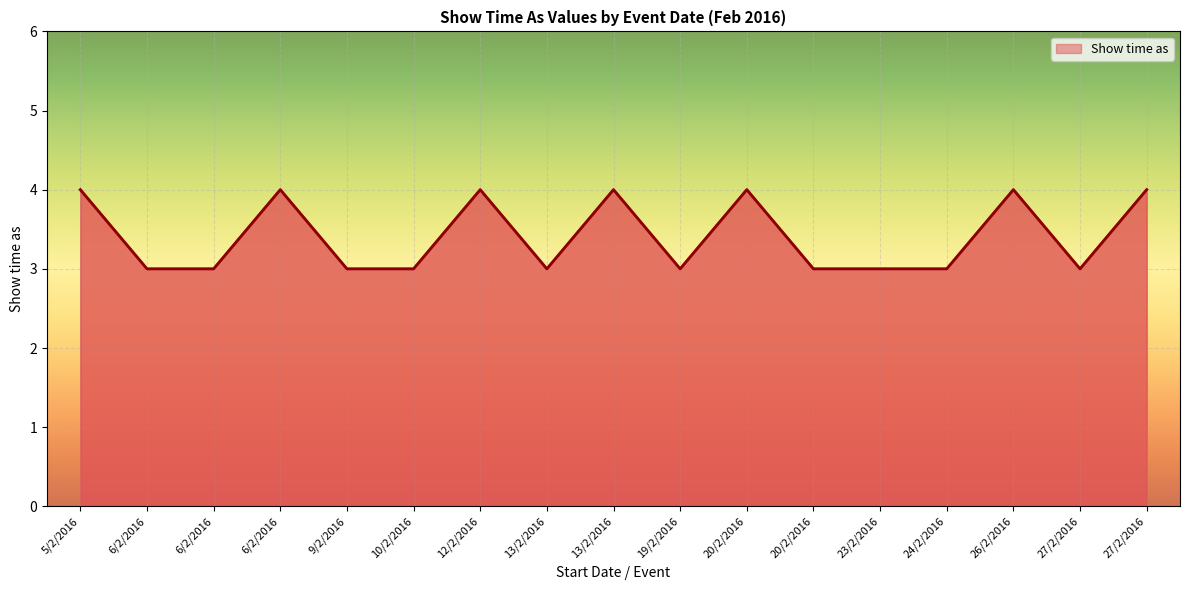

How many lines are shown in the chart?

1